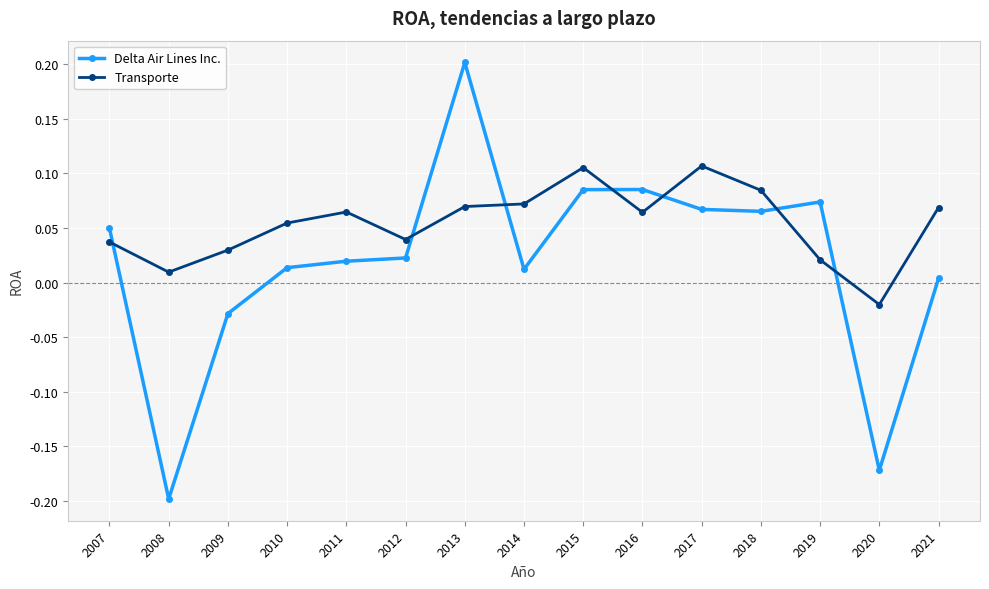

How many values in the Transporte series exceed 0?

14